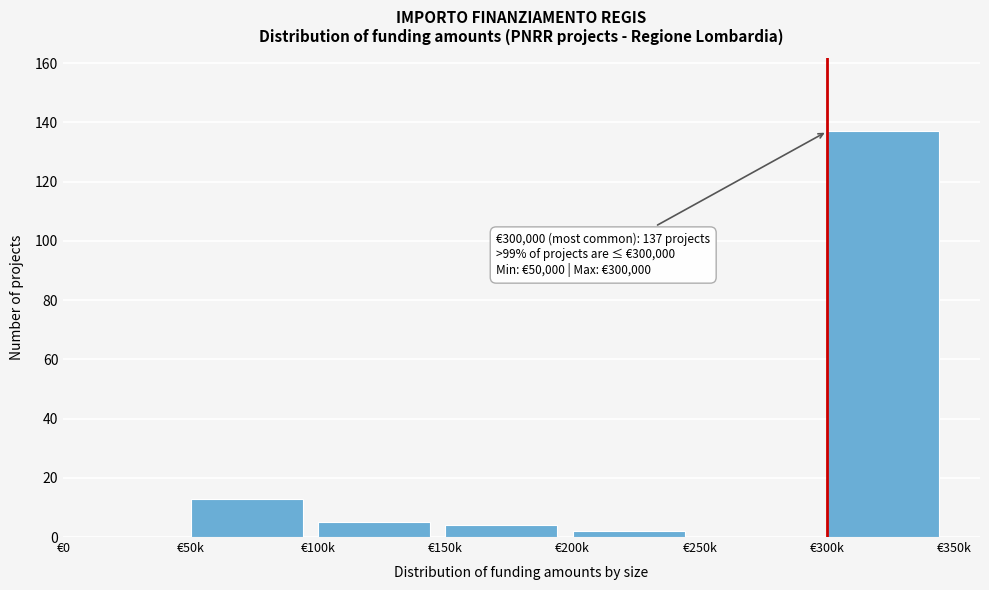

Reading left to right, transcribe all the data shown in this chart.

€0=0	€50k=13	€100k=5	€150k=4	€200k=2	€250k=0	€300k=137